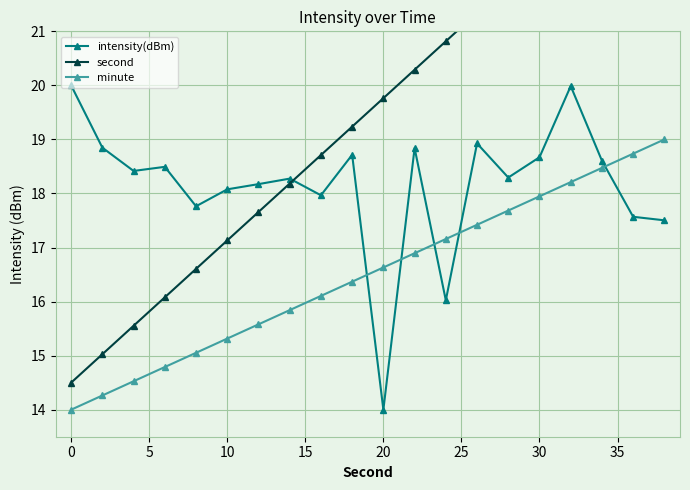

True or false: intensity(dBm) has a value of 18.1 at 10.

True